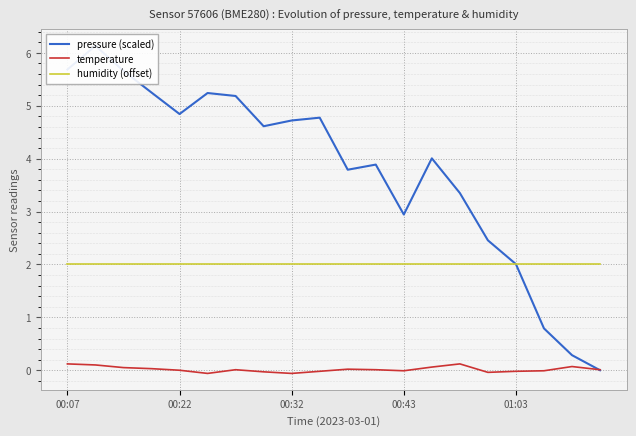

How many series are shown in this chart?

3